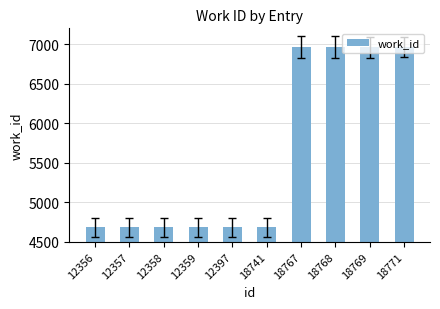

What is the sum of all values?

55954